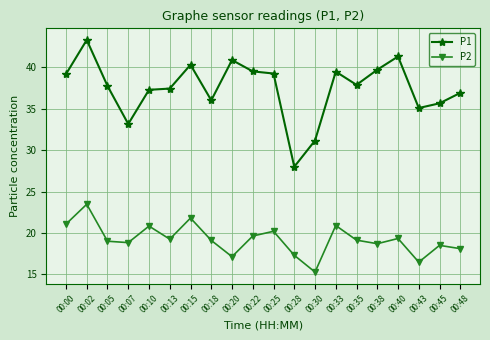

How many data points does each series have?

20